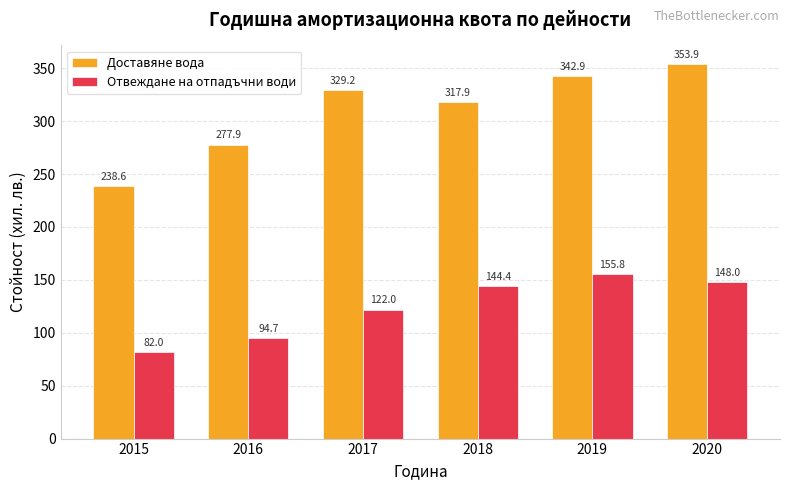

Reading right to left, list all the values displayed in this chart.

Доставяне вода: 2020=353.9	2019=342.9	2018=317.9	2017=329.2	2016=277.9	2015=238.6
Отвеждане на отпадъчни води: 2020=148.0	2019=155.8	2018=144.4	2017=122.0	2016=94.7	2015=82.0